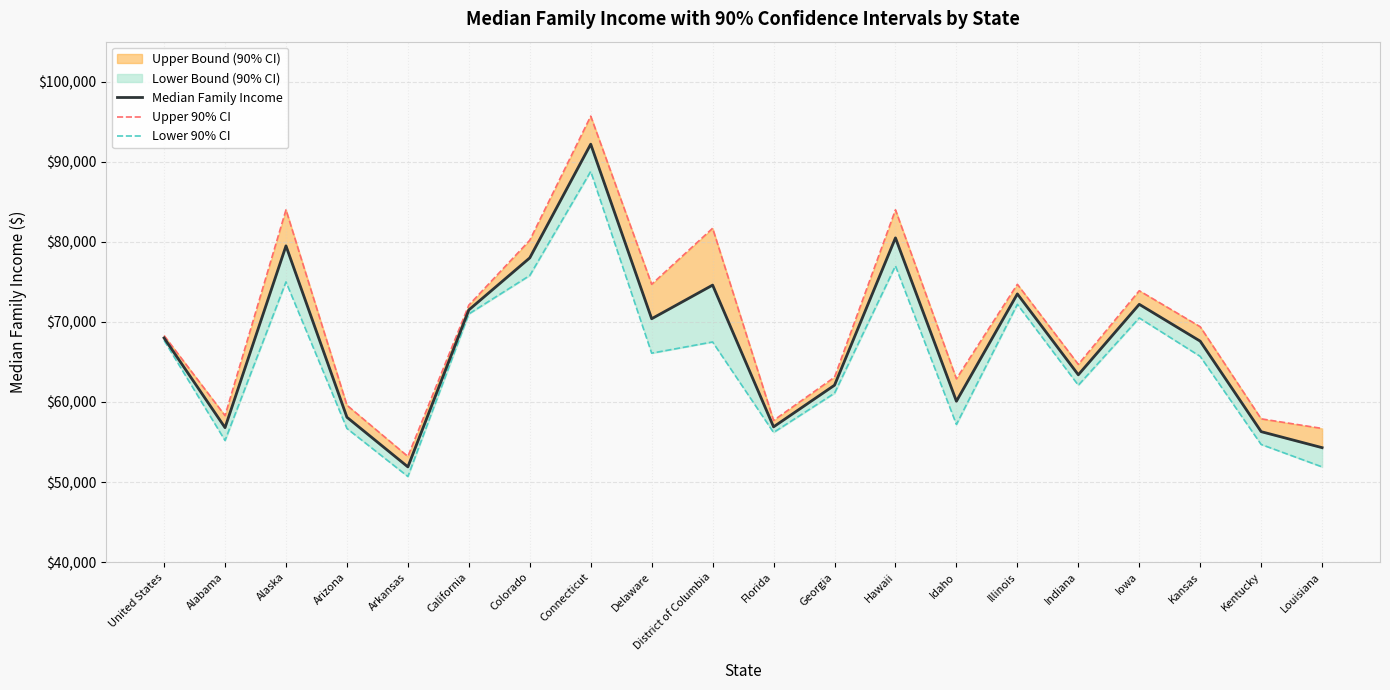

What is the value of the Median Family Income point at the 20th from the left?

54300